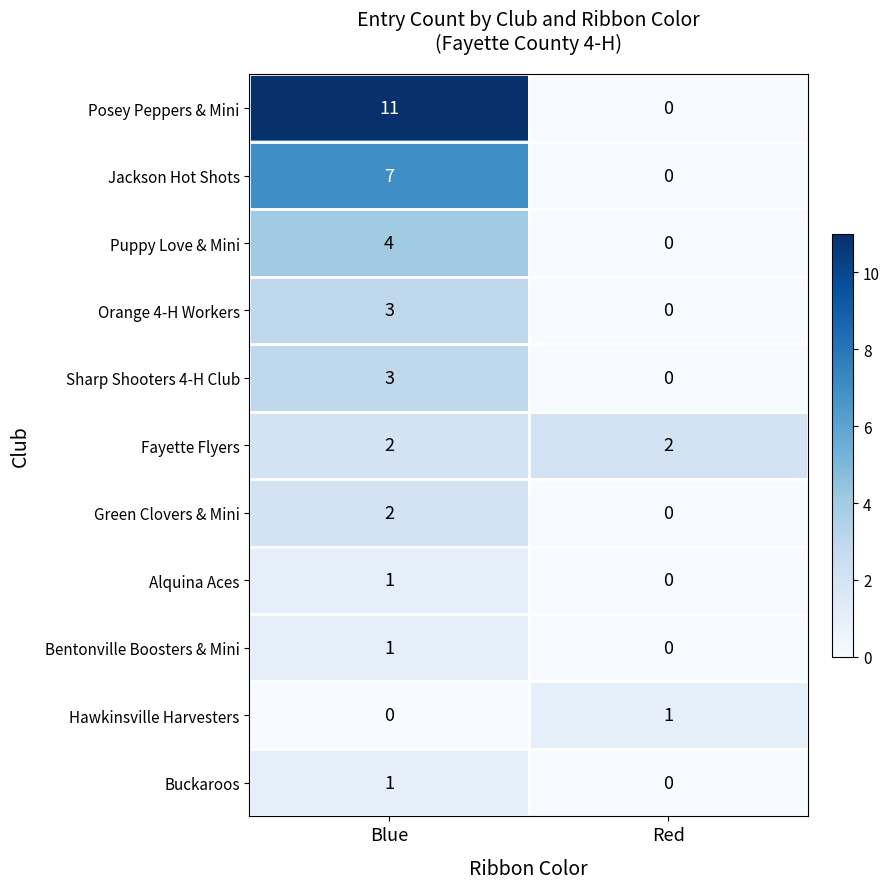

What is the sum of all Sharp Shooters 4-H Club values?

3